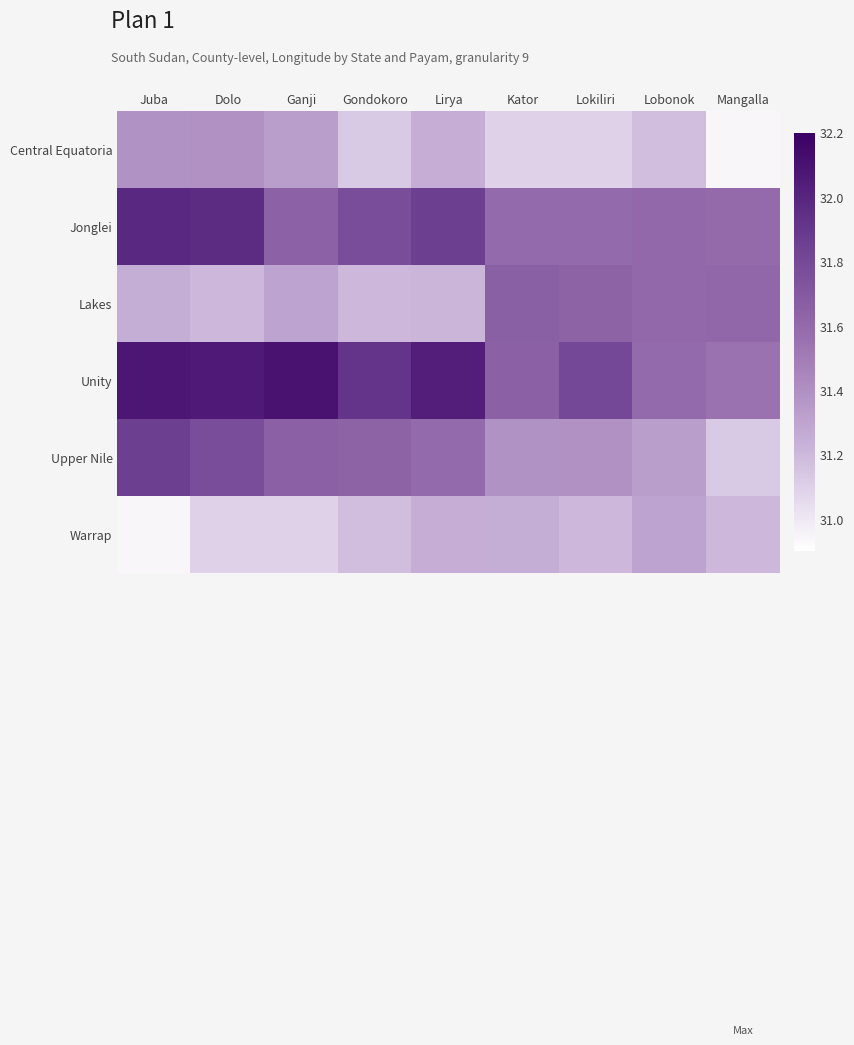

Reading left to right, extract all data points from this chart.

Central Equatoria: Juba=31.4	Dolo=31.4	Ganji=31.3	Gondokoro=31.1	Lirya=31.3	Kator=31.1	Lokiliri=31.1	Lobonok=31.2	Mangalla=30.9
Jonglei: Juba=32.0	Dolo=32.0	Ganji=31.7	Gondokoro=31.8	Lirya=31.9	Kator=31.6	Lokiliri=31.6	Lobonok=31.6	Mangalla=31.6
Lakes: Juba=31.2	Dolo=31.2	Ganji=31.3	Gondokoro=31.2	Lirya=31.2	Kator=31.7	Lokiliri=31.6	Lobonok=31.6	Mangalla=31.6
Unity: Juba=32.1	Dolo=32.1	Ganji=32.1	Gondokoro=31.9	Lirya=32.0	Kator=31.7	Lokiliri=31.8	Lobonok=31.6	Mangalla=31.5
Upper Nile: Juba=31.9	Dolo=31.8	Ganji=31.7	Gondokoro=31.6	Lirya=31.6	Kator=31.4	Lokiliri=31.4	Lobonok=31.3	Mangalla=31.1
Warrap: Juba=30.9	Dolo=31.1	Ganji=31.1	Gondokoro=31.2	Lirya=31.3	Kator=31.2	Lokiliri=31.2	Lobonok=31.3	Mangalla=31.2